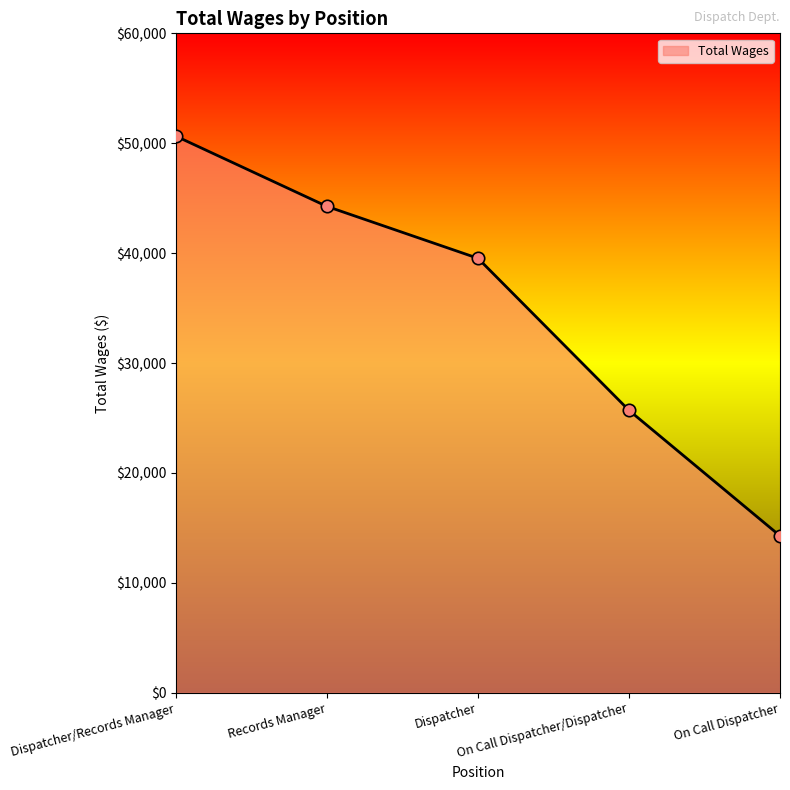

Which has a higher value, Dispatcher or On Call Dispatcher/Dispatcher?

Dispatcher